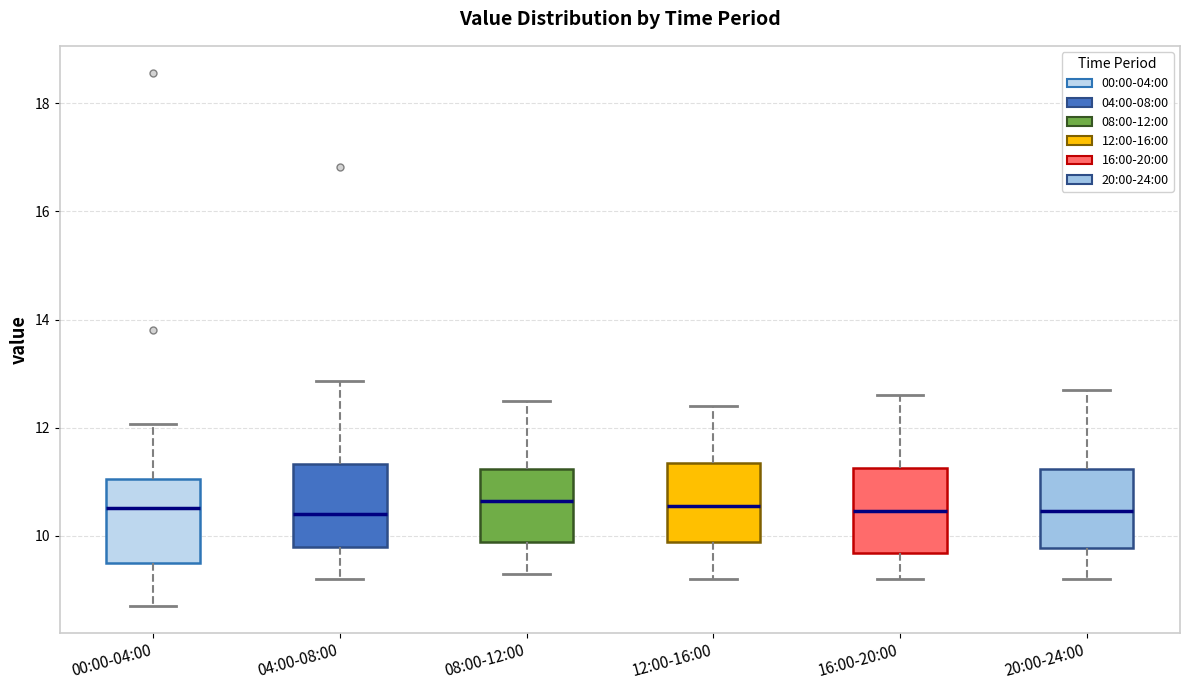

Reading left to right, transcribe this box plot: for each box, give where its median line is, the range the box spans, and where its two whiskers end, as read against the y-axis. The values are not printed on the chart, so give them approximately, as read against the axis.

00:00-04:00: median 10.6, box 9.6 to 11.0, whiskers 8.8 to 12.0
04:00-08:00: median 10.4, box 9.8 to 11.4, whiskers 9.2 to 12.8
08:00-12:00: median 10.6, box 9.8 to 11.2, whiskers 9.4 to 12.6
12:00-16:00: median 10.6, box 9.8 to 11.4, whiskers 9.2 to 12.4
16:00-20:00: median 10.4, box 9.6 to 11.2, whiskers 9.2 to 12.6
20:00-24:00: median 10.4, box 9.8 to 11.2, whiskers 9.2 to 12.8